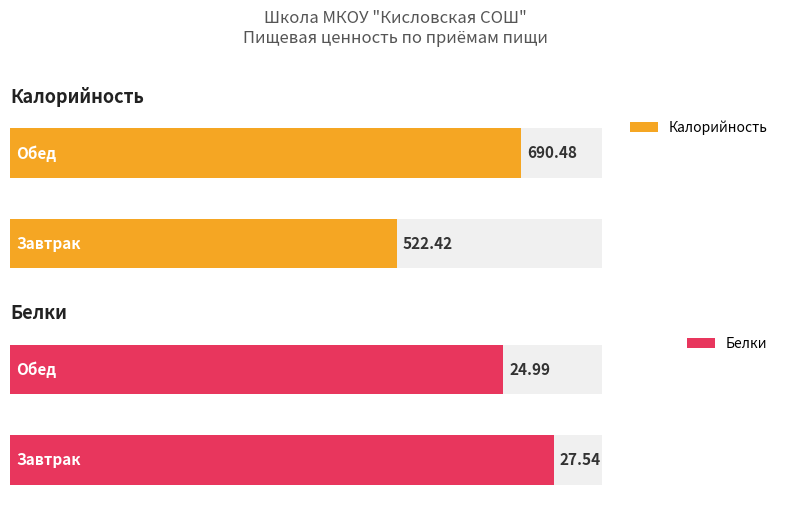

What is the label of the 2nd bar from the left?

Обед